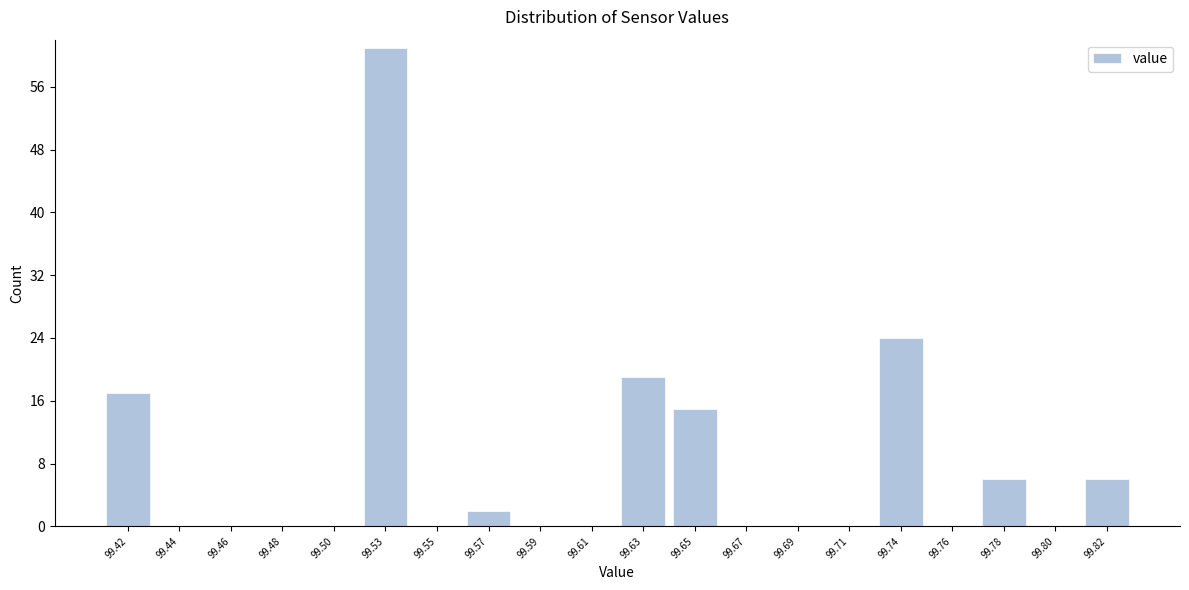

Reading left to right, list every bar in this chart as the range it spans on the x-axis followed by its height. Neither the bar edges nor the heights are printed on the chart, so give them approximately, as read against the axes.

99.410 to 99.431: 17
99.431 to 99.452: 0
99.452 to 99.473: 0
99.473 to 99.494: 0
99.494 to 99.515: 0
99.515 to 99.536: 61
99.536 to 99.557: 0
99.557 to 99.578: 2
99.578 to 99.599: 0
99.599 to 99.620: 0
99.620 to 99.641: 19
99.641 to 99.662: 15
99.662 to 99.683: 0
99.683 to 99.704: 0
99.704 to 99.725: 0
99.725 to 99.746: 24
99.746 to 99.767: 0
99.767 to 99.788: 6
99.788 to 99.809: 0
99.809 to 99.830: 6